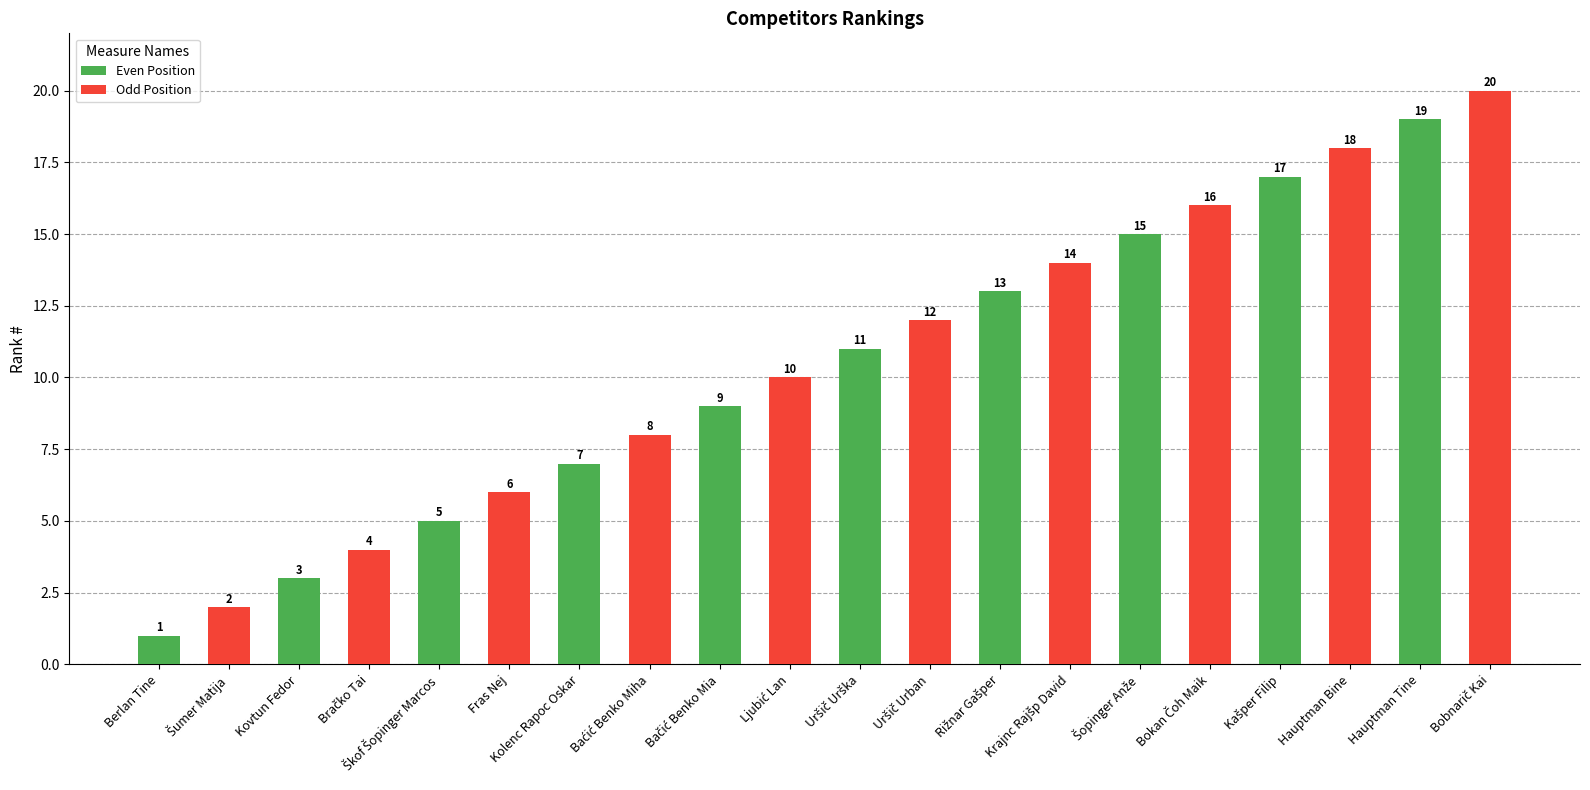

Is it true that the value at Hauptman Bine is 18?

True